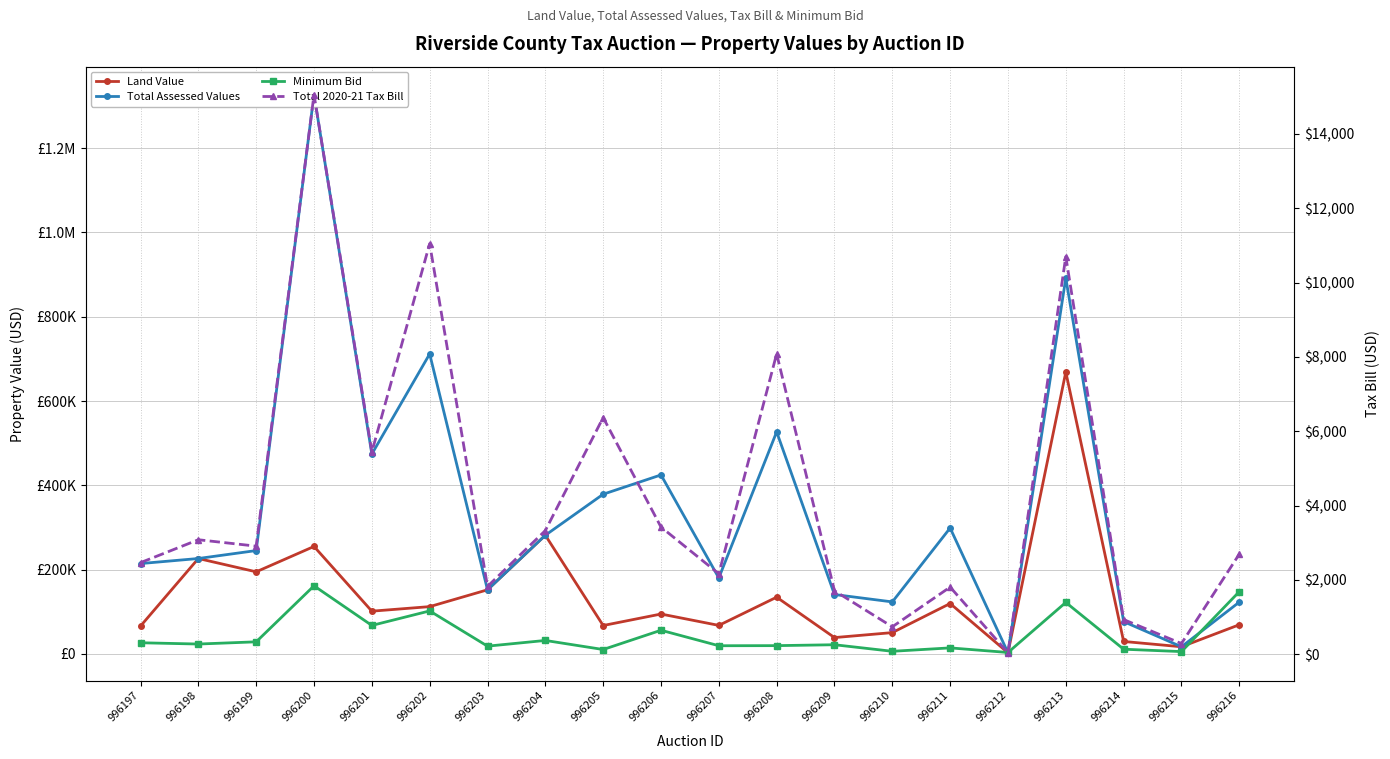

Which category has the lowest value in the Total 2020-21 Tax Bill series?

996212